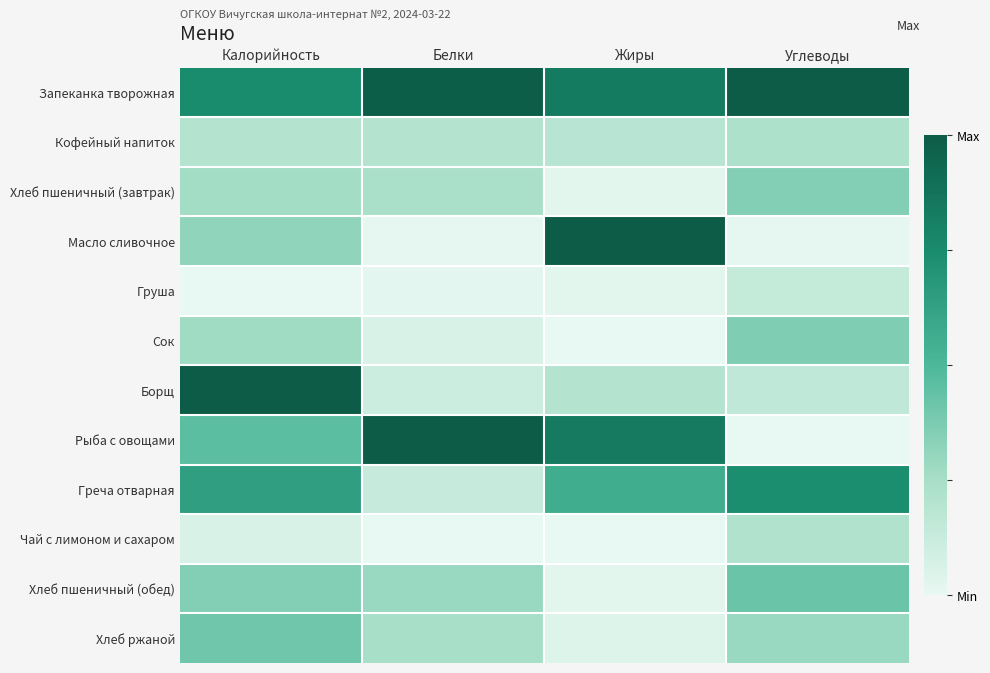

Which label corresponds to the smallest value in the chart?

Калорийность